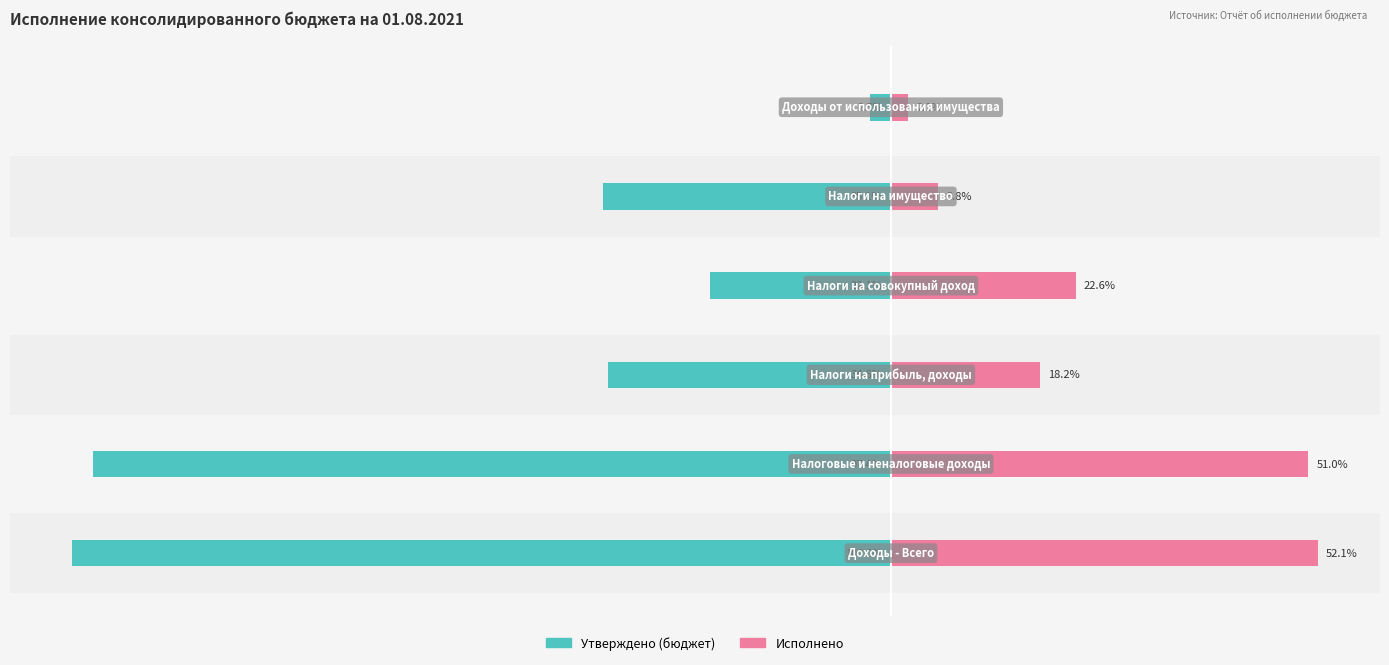

The Исполнено series shows 34.6 at 3. True or false?

False